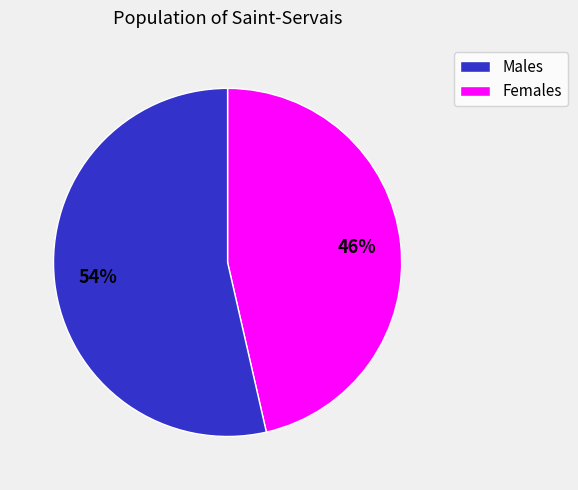

To the nearest percent, what is the average slice percentage?

50%